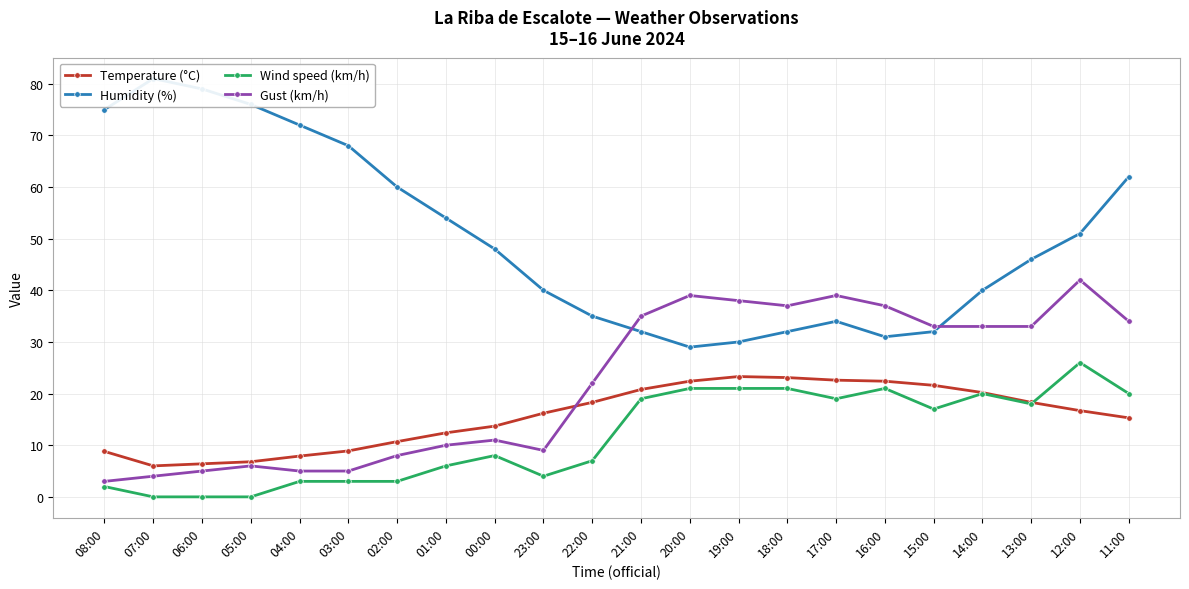

How many lines are shown in the chart?

4